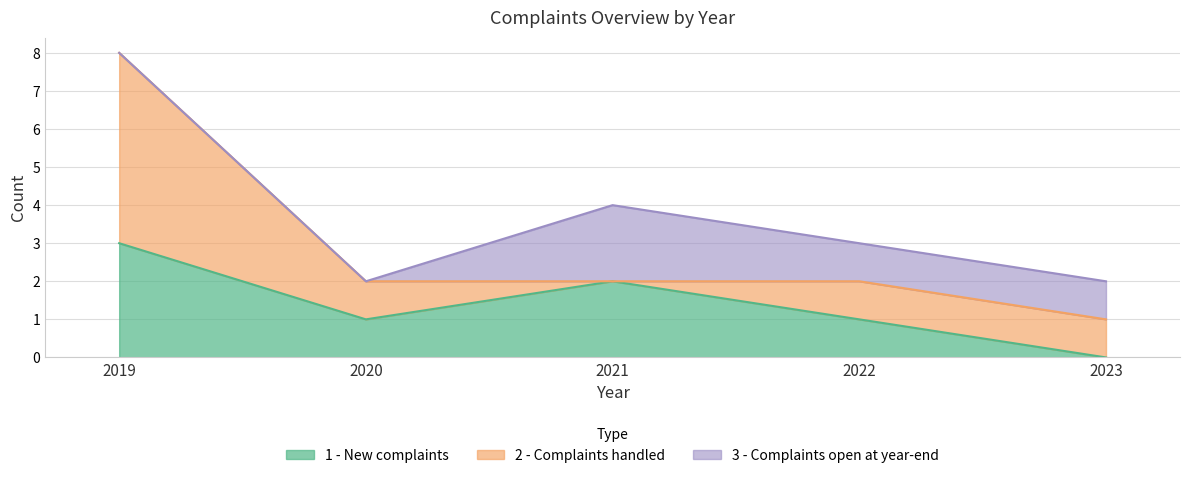

Which category has the highest value across all series?

2019